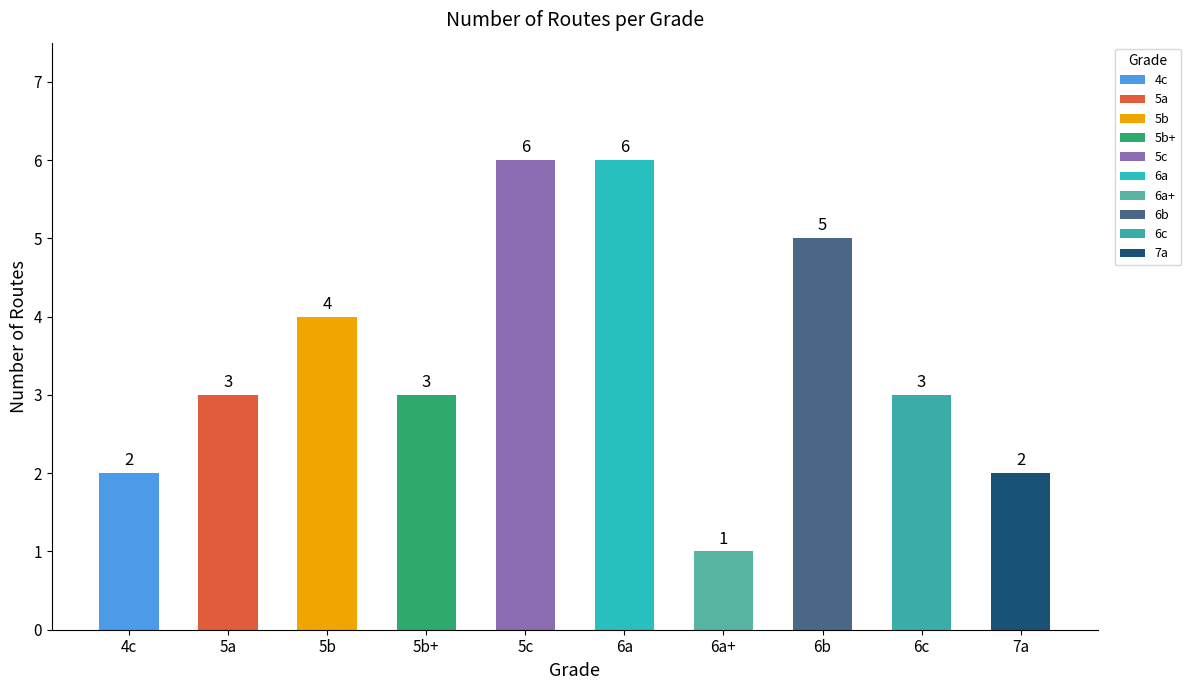

Between 4c and 5b+, which is larger?

5b+